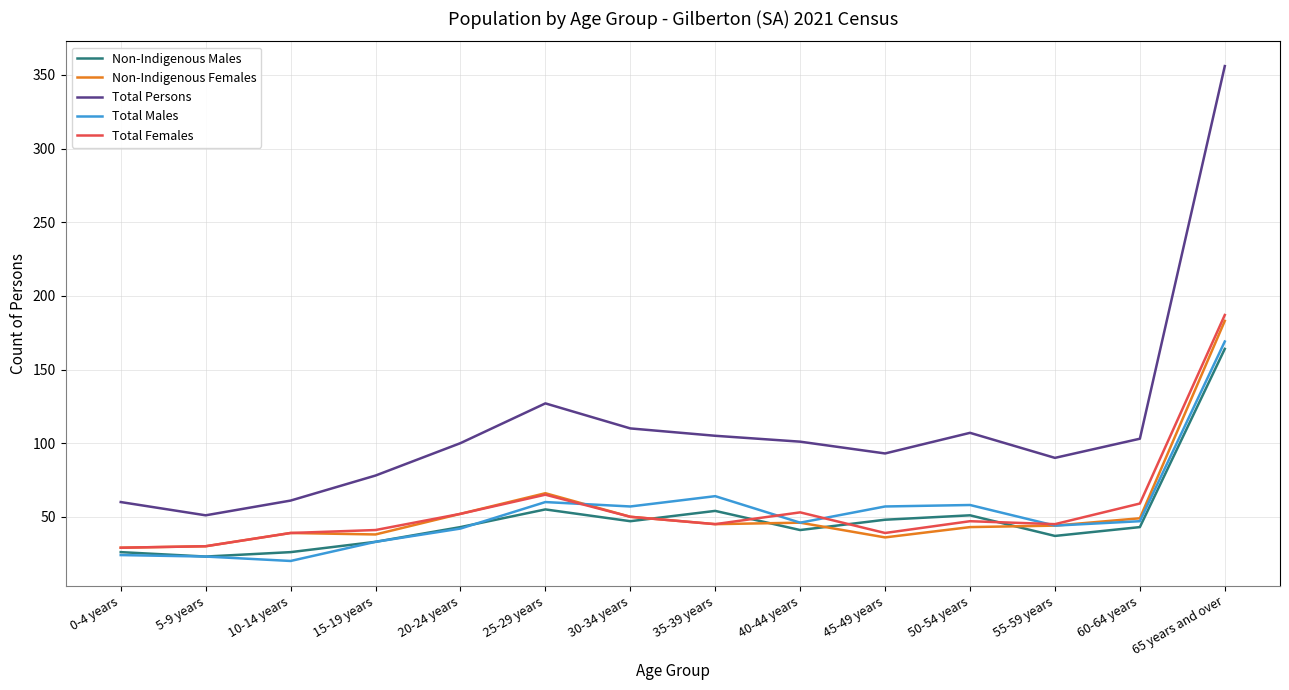

What is the approximate value of Total Females at 40-44 years, to the nearest 10?

50